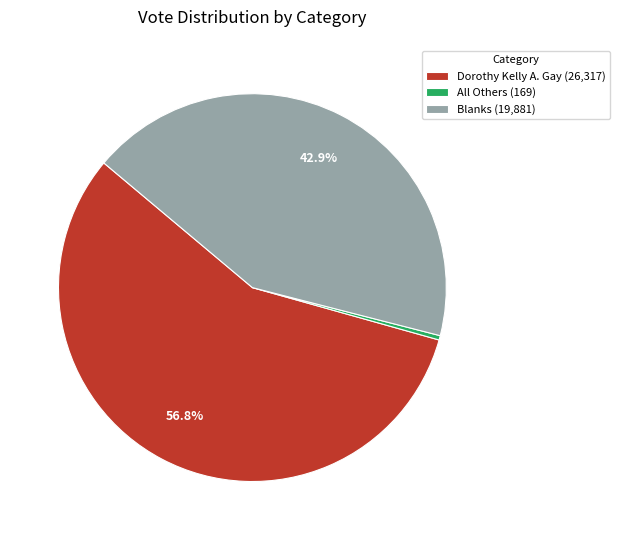

Rank the categories by value from lowest to highest.

All Others (169), Blanks (19,881), Dorothy Kelly A. Gay (26,317)